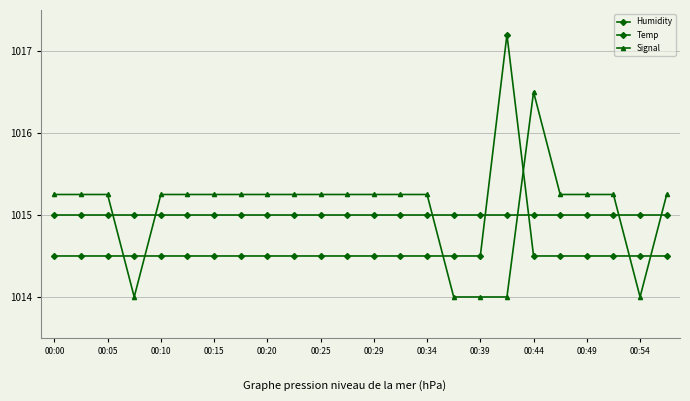

How many lines are shown in the chart?

3